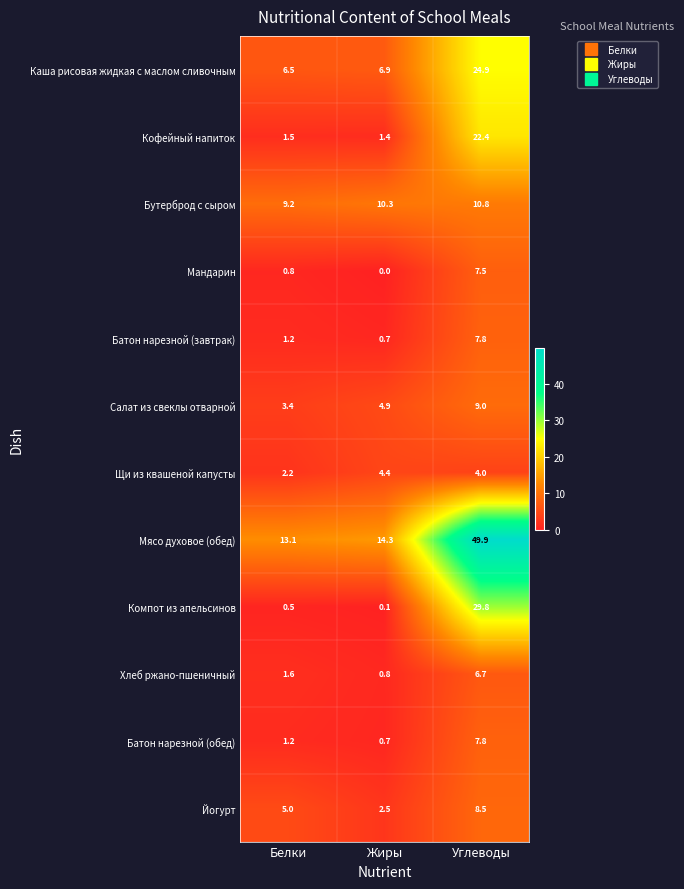

What is the maximum value shown in the chart?

49.9